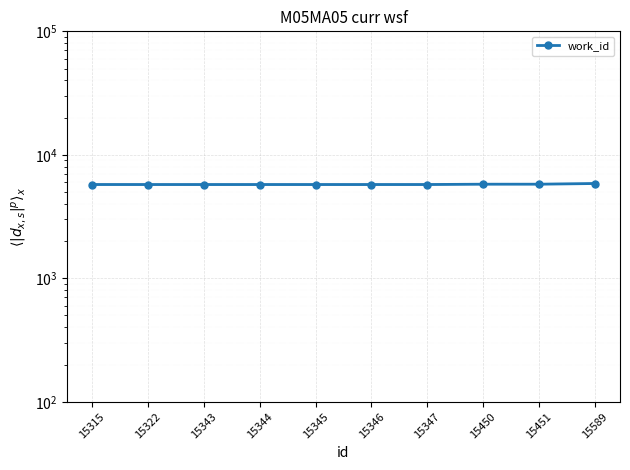

True or false: there are more than 0 points higher than both neighbors.

True